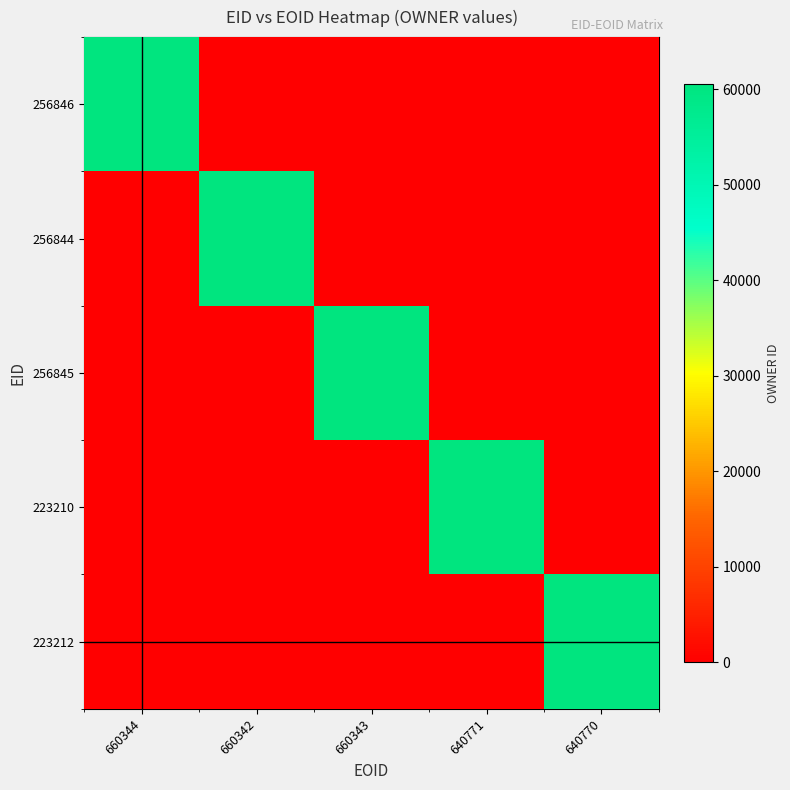

At 640771, list the series in order from smallest to largest.

256846, 256844, 256845, 223212, 223210